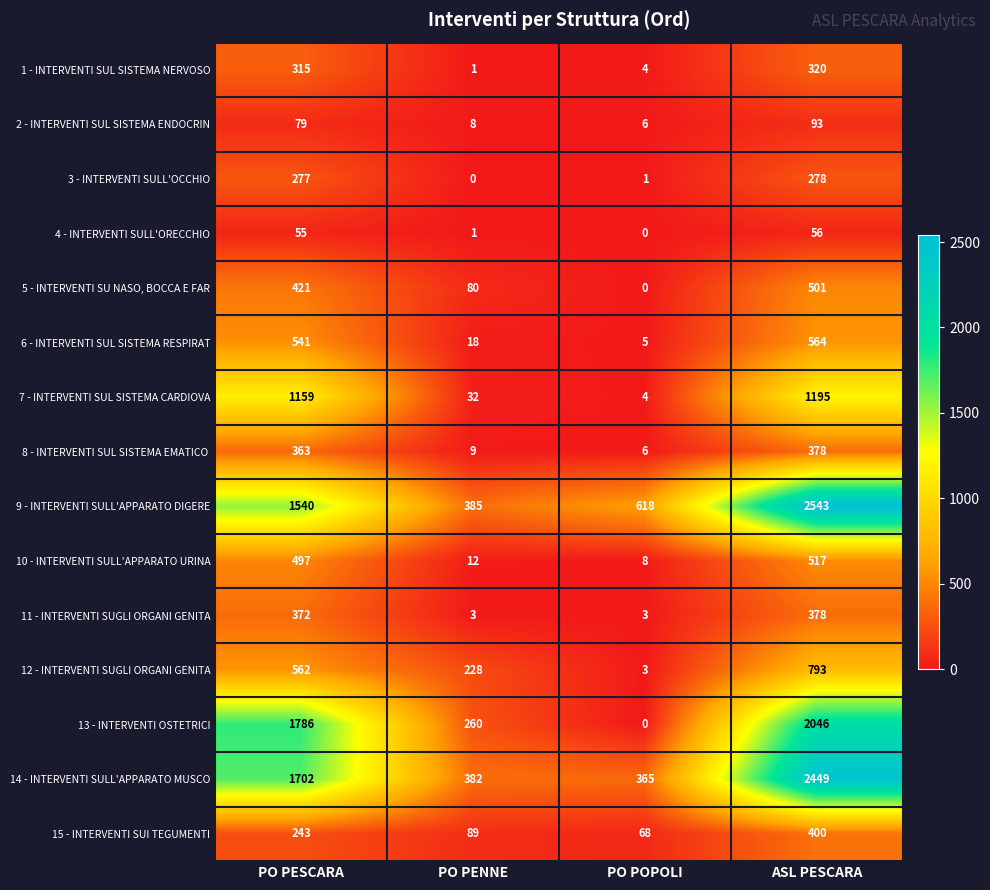

Between PO PESCARA and ASL PESCARA, which series saw the biggest shift?

9 - INTERVENTI SULL'APPARATO DIGERE